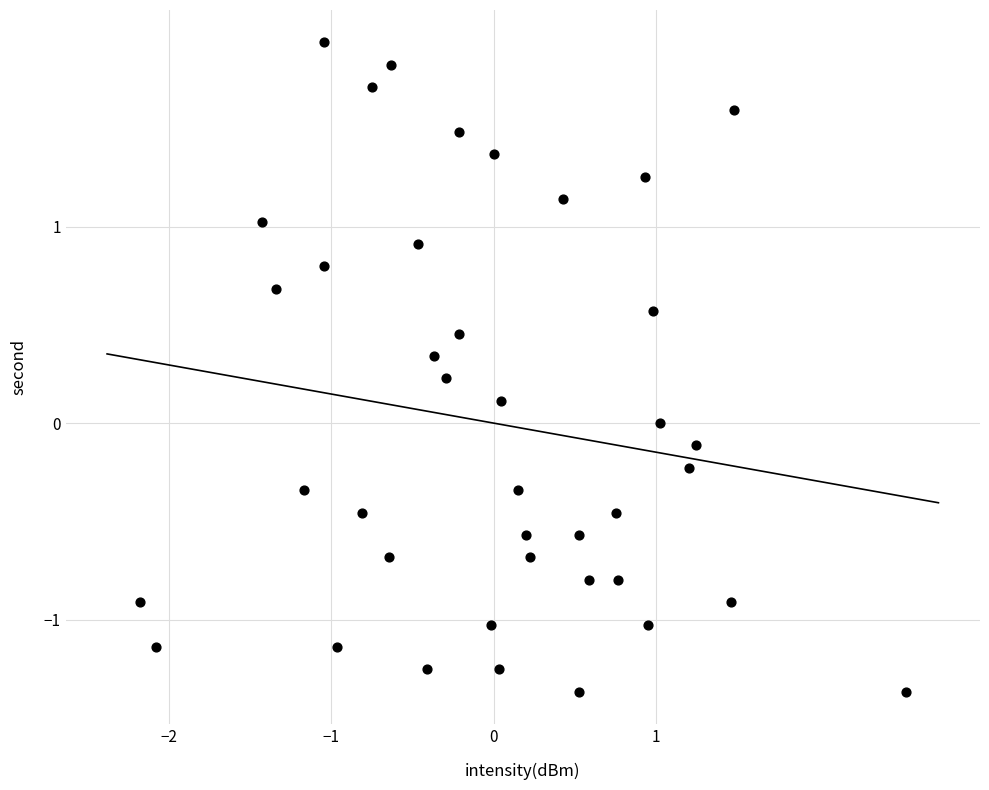

What is the range of X values (max minus min)?

4.7